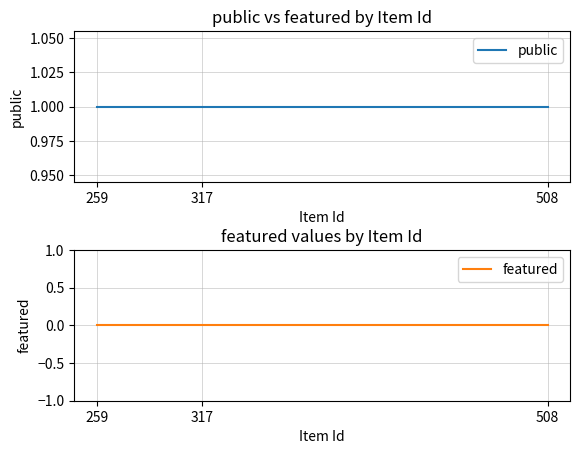

Reading left to right, transcribe all the data shown in this chart.

public: 259=1	317=1	508=1
featured: 259=0	317=0	508=0